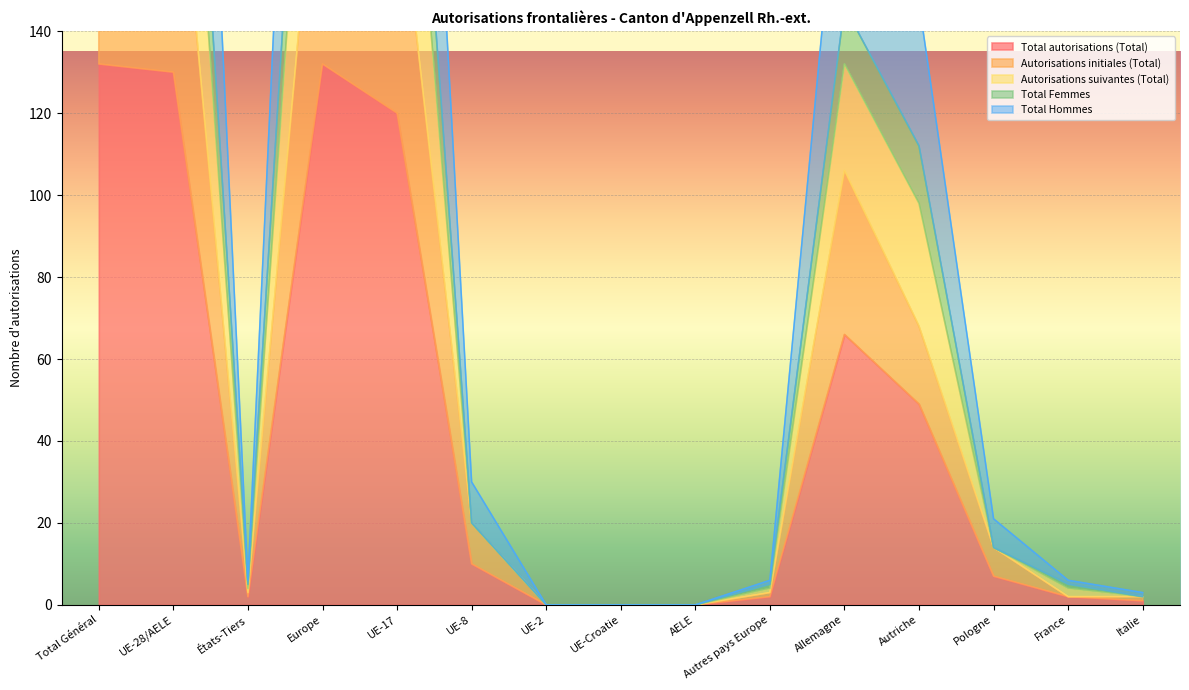

What is the value of the Autorisations suivantes (Total) point at the 14th from the left?

5